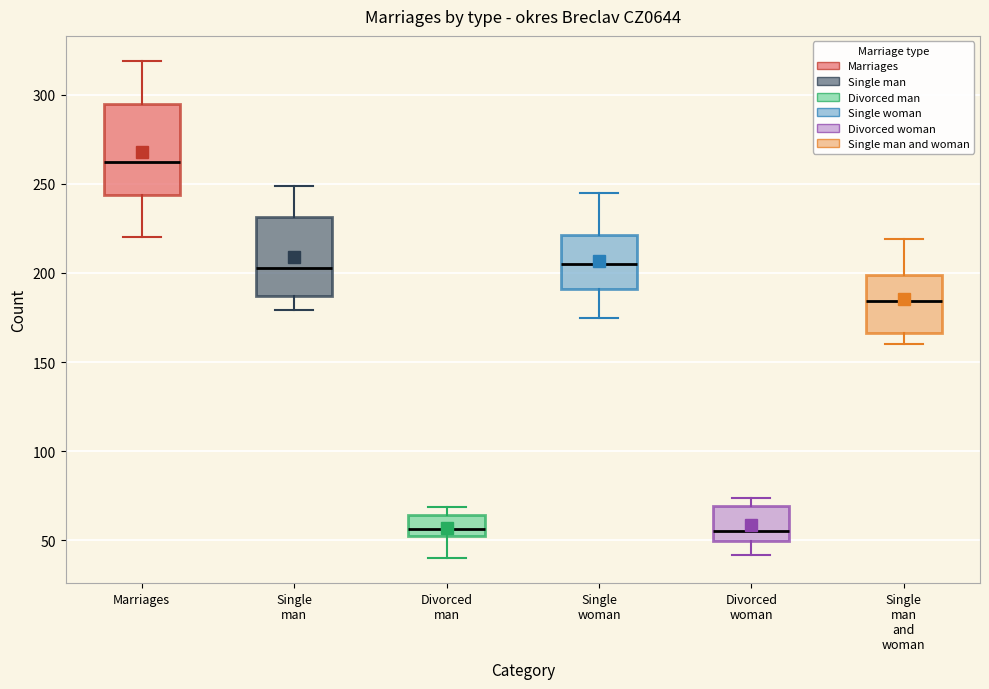

Where is the lower edge of the box for Marriages on the y-axis? The values are not printed on the chart, so give them approximately, as read against the axis.

245